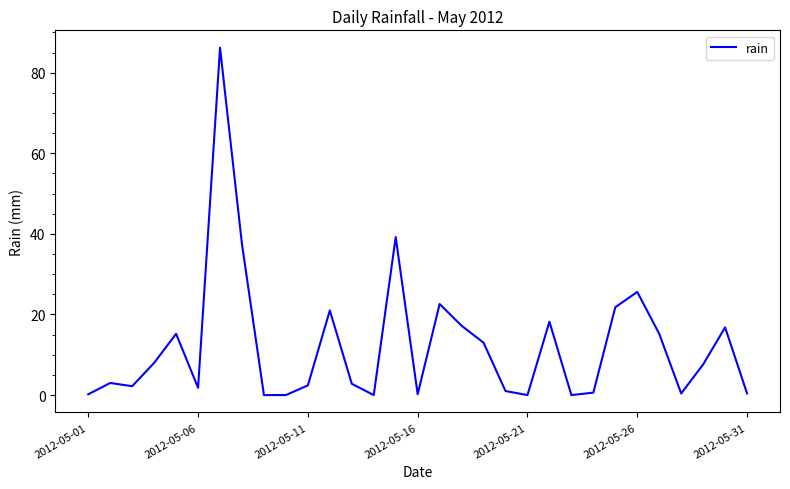

What is the difference between the maximum and minimum values?

86.2